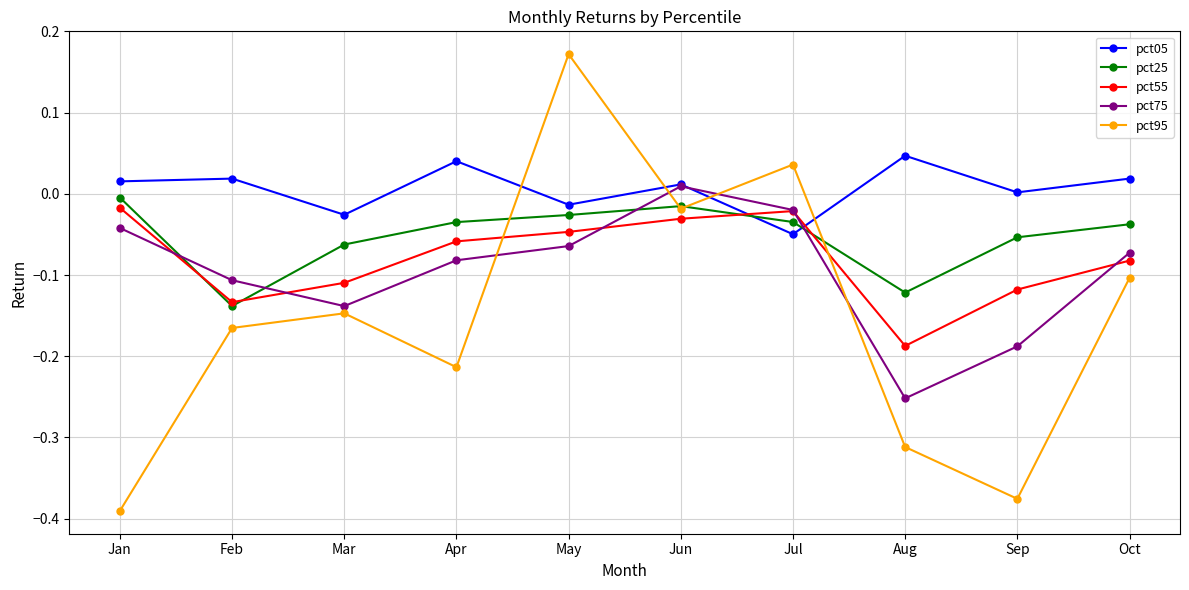

Which series has the largest range (max minus min)?

pct95